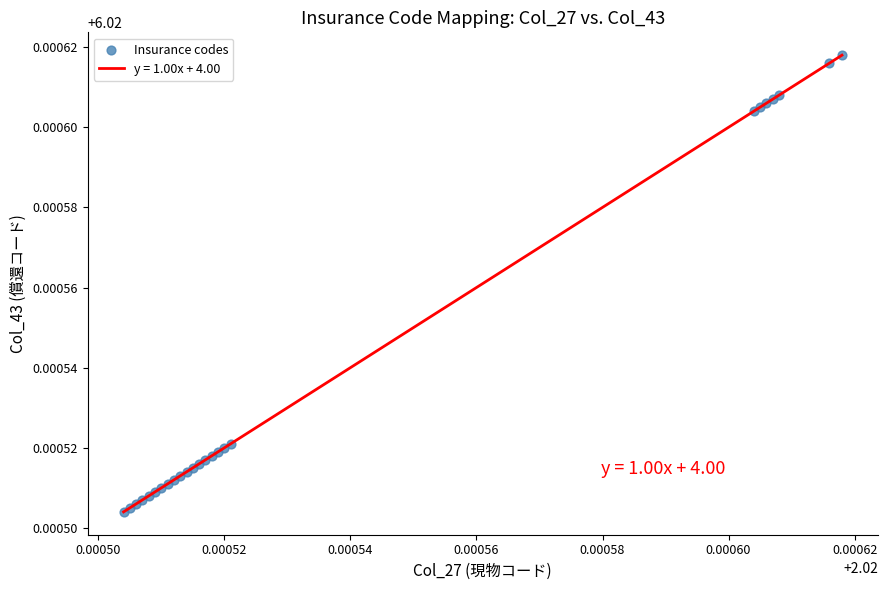

Does the chart have visible grid lines?

No